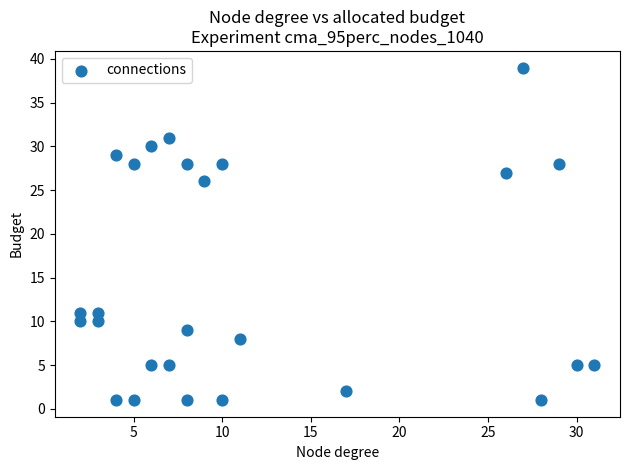

What Y value in the scatter plot is closest to 20?

26